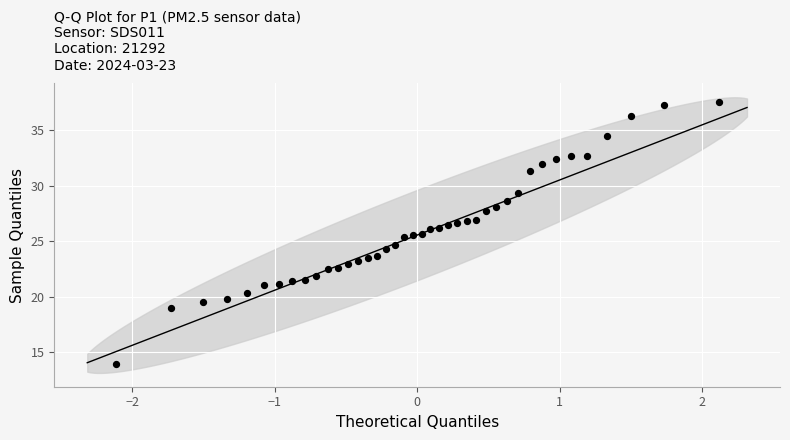

What is the range of X values (max minus min)?

4.2